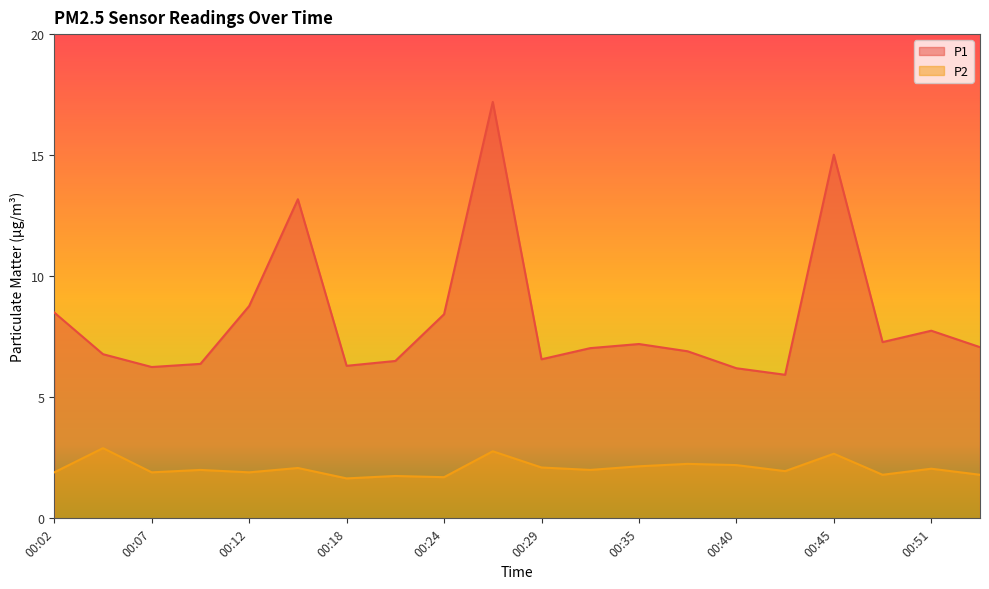

What is the sum of all P1 values?

165.2